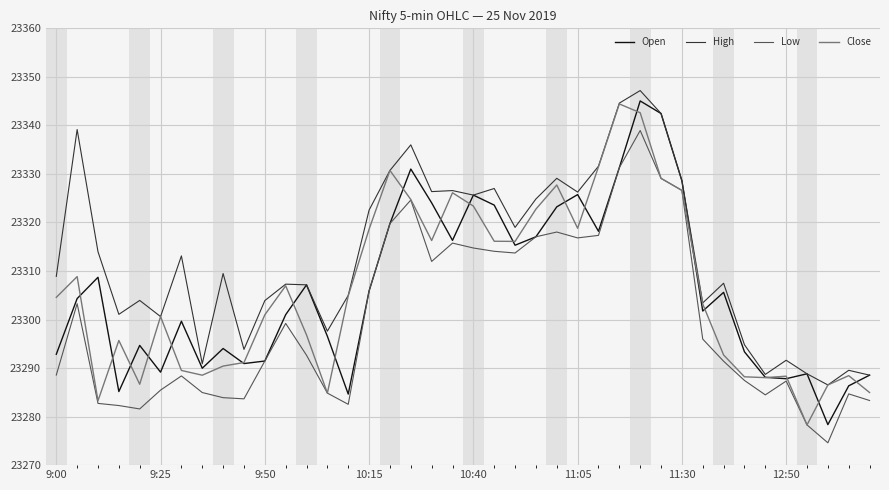

What is the minimum value for Close?

23278.3